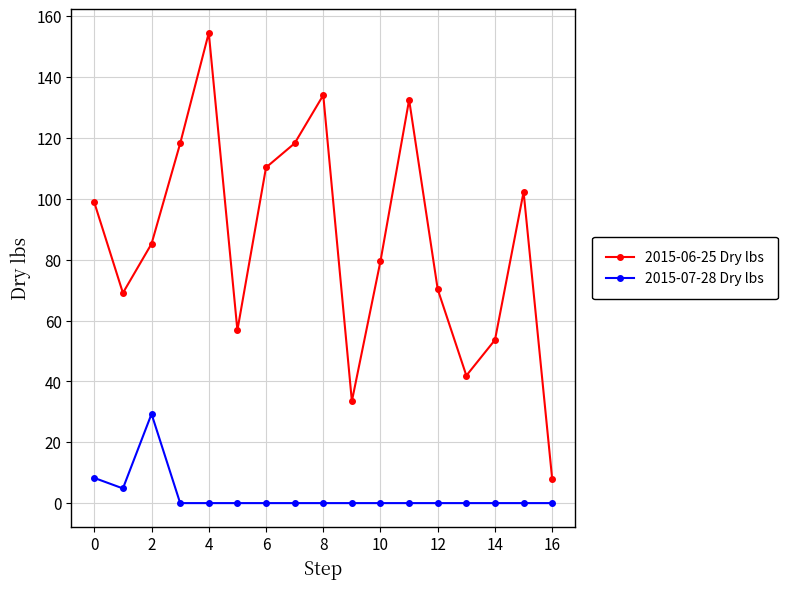

What is the sum of all 2015-07-28 Dry lbs values?

42.4